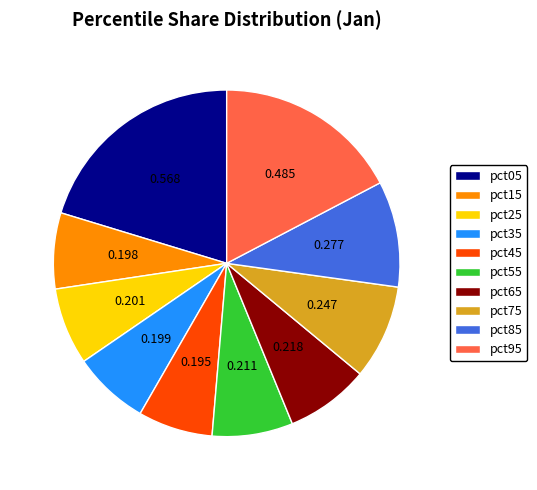

Is there a majority slice in this chart?

No